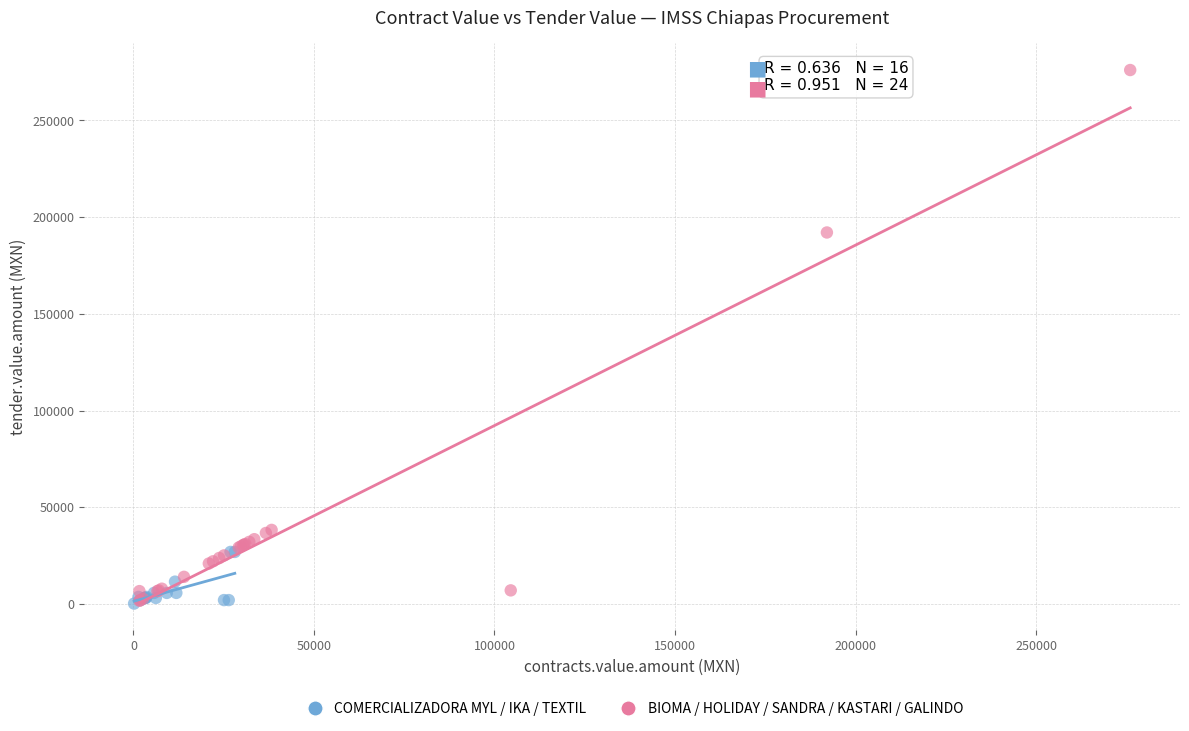

Which series has the largest Y range (max minus min)?

BIOMA / HOLIDAY / SANDRA / KASTARI / GALINDO